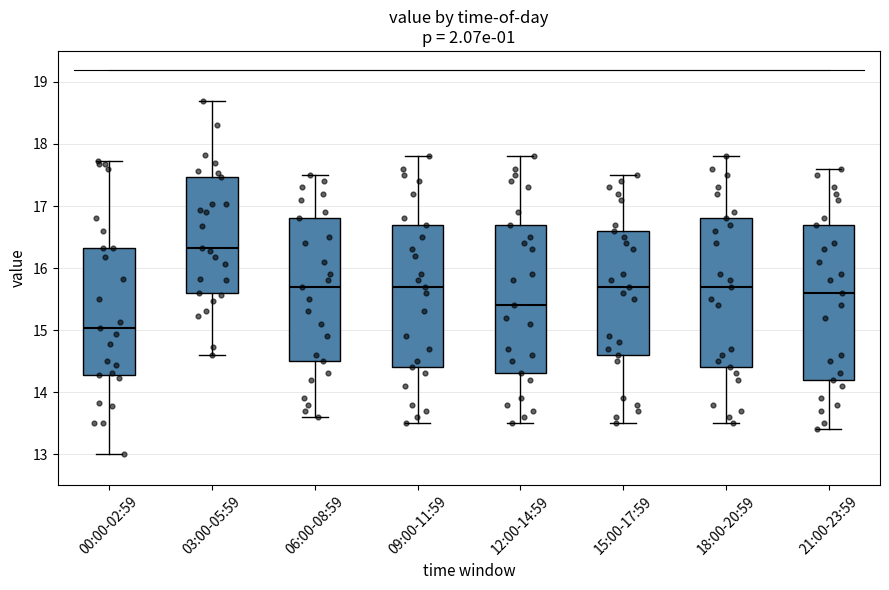

Reading left to right, transcribe this box plot: for each box, give where its median line is, the range the box spans, and where its two whiskers end, as read against the y-axis. The values are not printed on the chart, so give them approximately, as read against the axis.

00:00-02:59: median 15.0, box 14.3 to 16.3, whiskers 13.0 to 17.7
03:00-05:59: median 16.3, box 15.6 to 17.5, whiskers 14.6 to 18.7
06:00-08:59: median 15.7, box 14.5 to 16.8, whiskers 13.6 to 17.5
09:00-11:59: median 15.7, box 14.4 to 16.7, whiskers 13.5 to 17.8
12:00-14:59: median 15.4, box 14.3 to 16.7, whiskers 13.5 to 17.8
15:00-17:59: median 15.7, box 14.6 to 16.6, whiskers 13.5 to 17.5
18:00-20:59: median 15.7, box 14.4 to 16.8, whiskers 13.5 to 17.8
21:00-23:59: median 15.6, box 14.2 to 16.7, whiskers 13.4 to 17.6